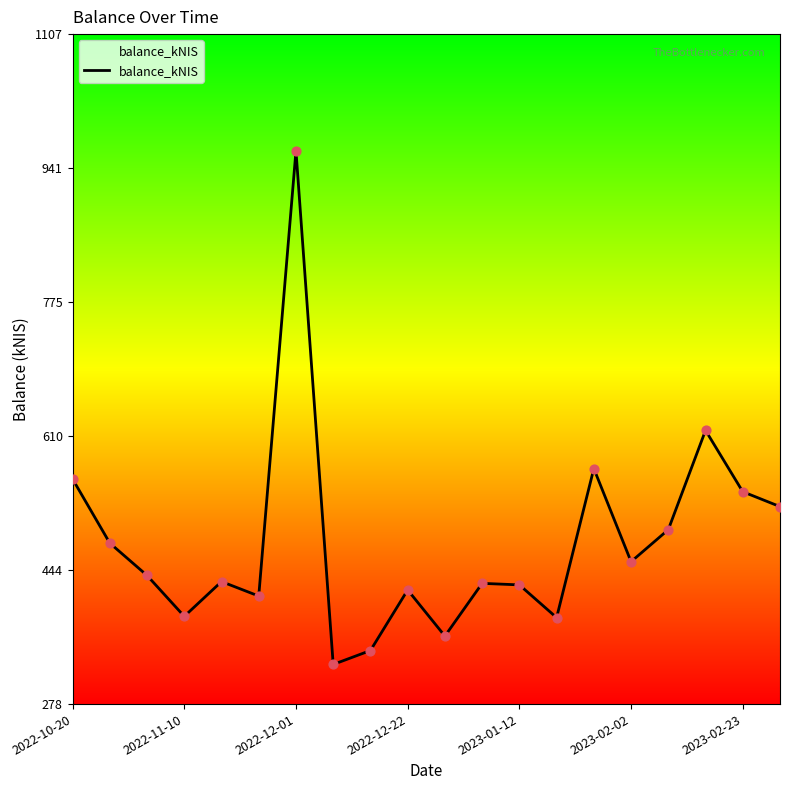

What is the greatest value displayed?

962.5